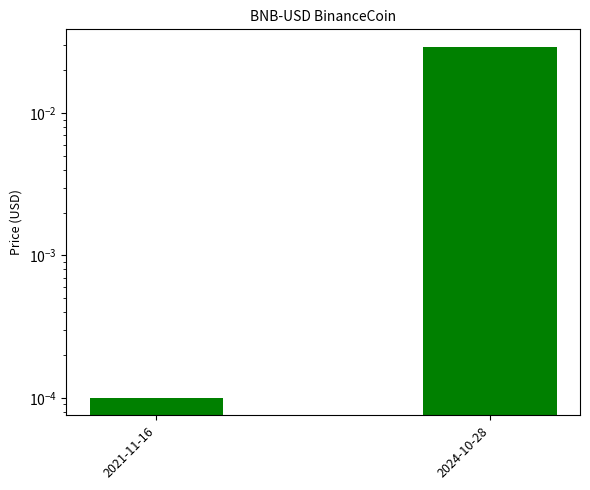

What is the label of the 1st bar from the left?

2021-11-16